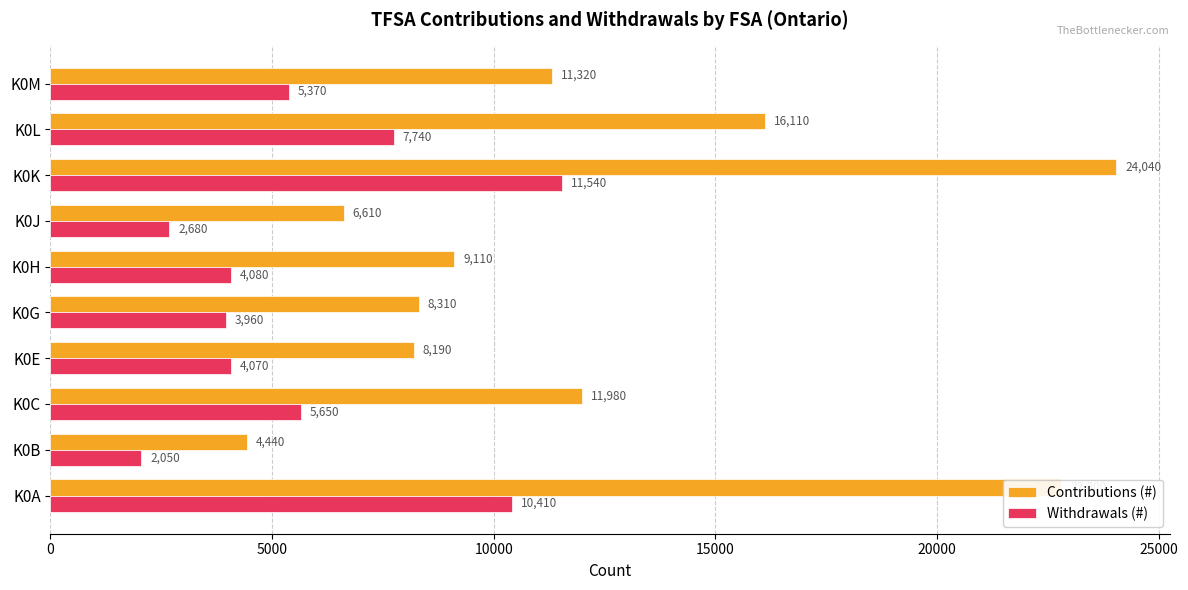

Between K0K and K0M, which series saw the biggest shift?

Contributions (#)